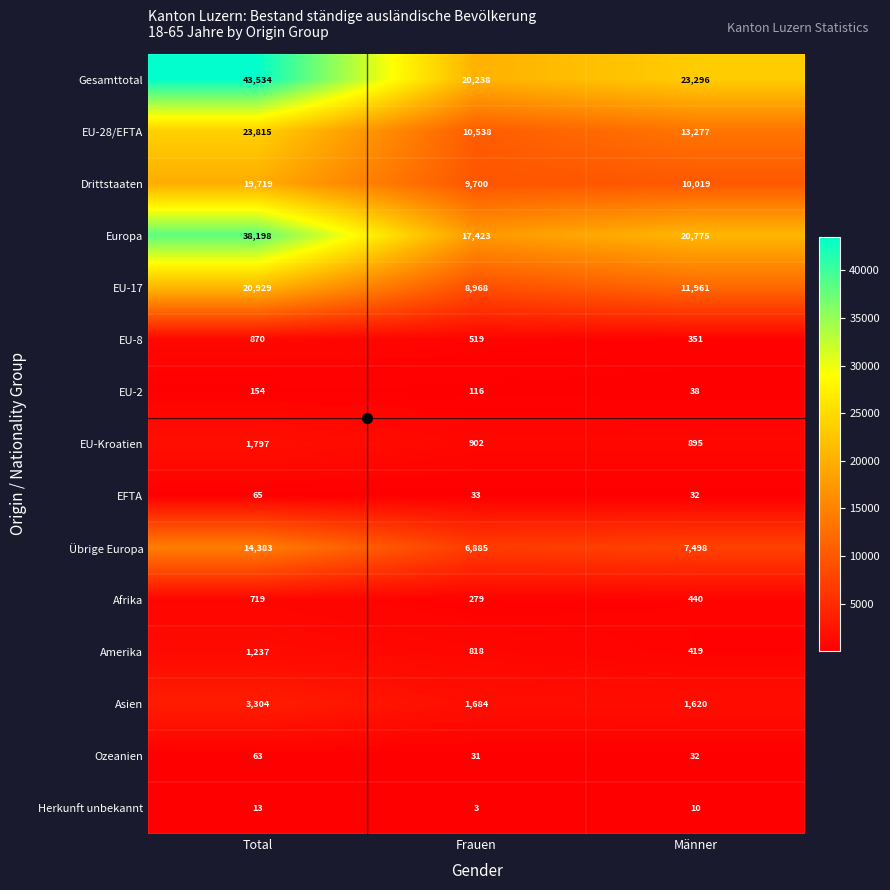

What is the minimum value for EU-Kroatien?

895